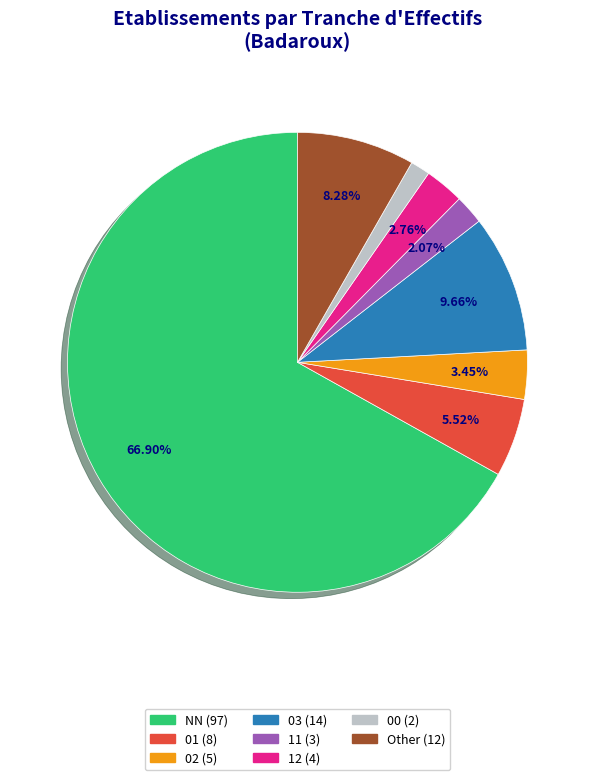

To the nearest percent, what is the combined percentage of 02 and 01?

9%